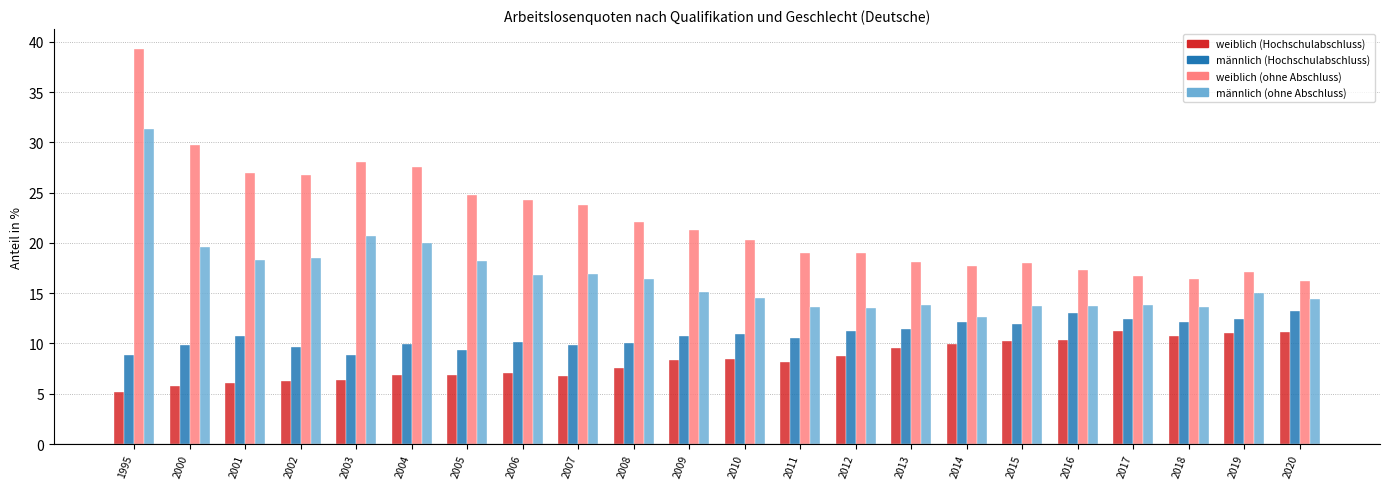

What is the total value across all series at 2009?

55.5